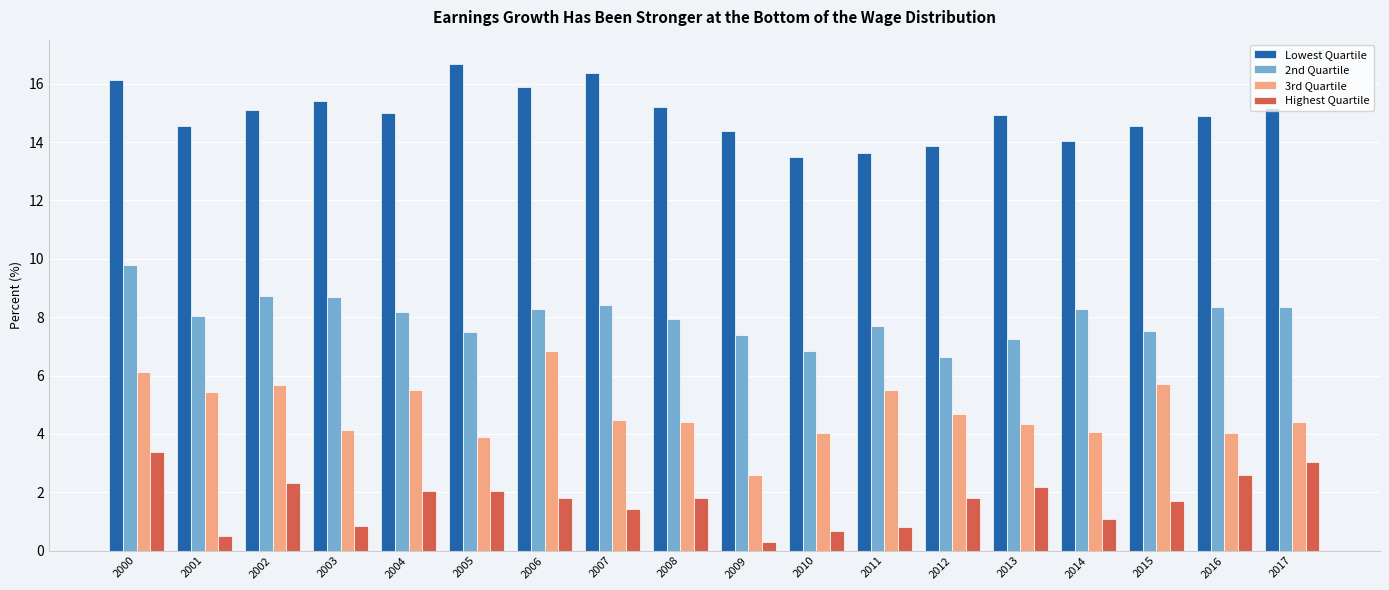

How many data points does each series have?

18